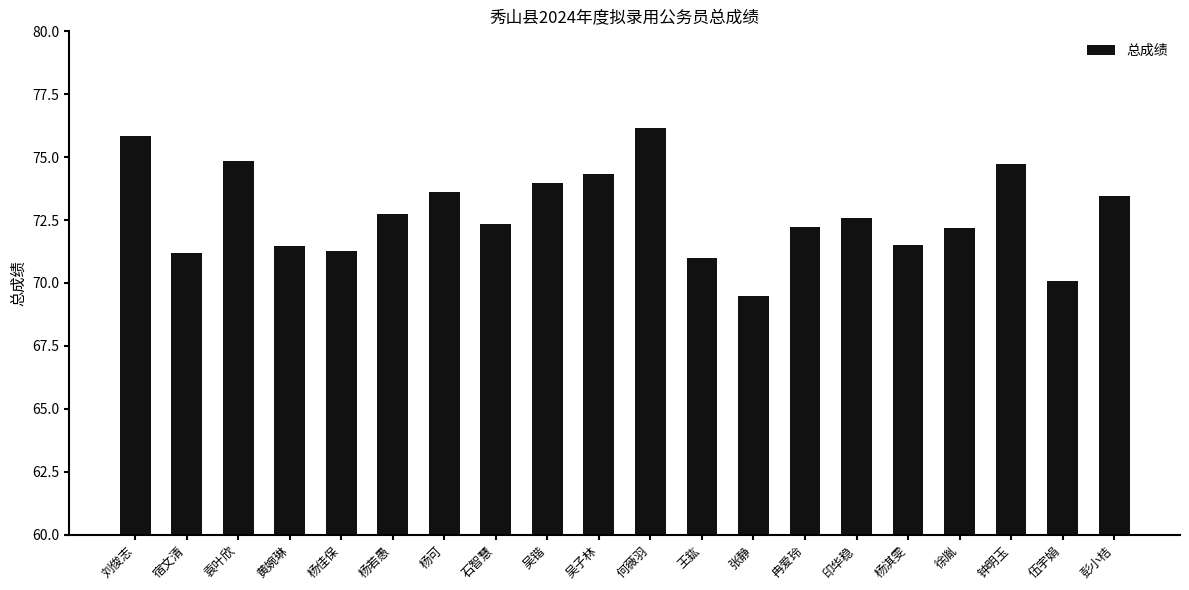

How many categories are shown in the chart?

20